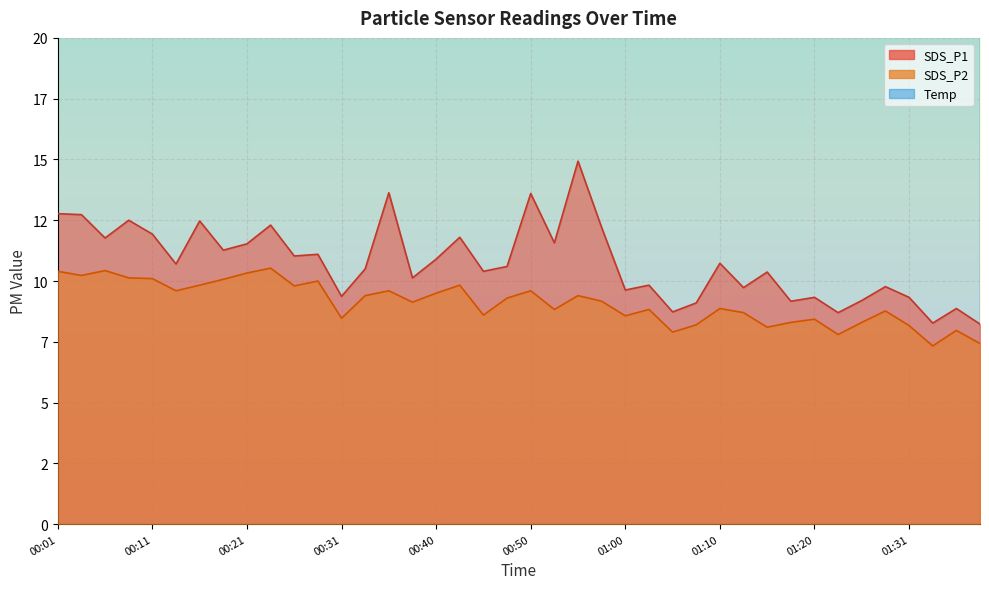

What position from the right is 00:01?

40